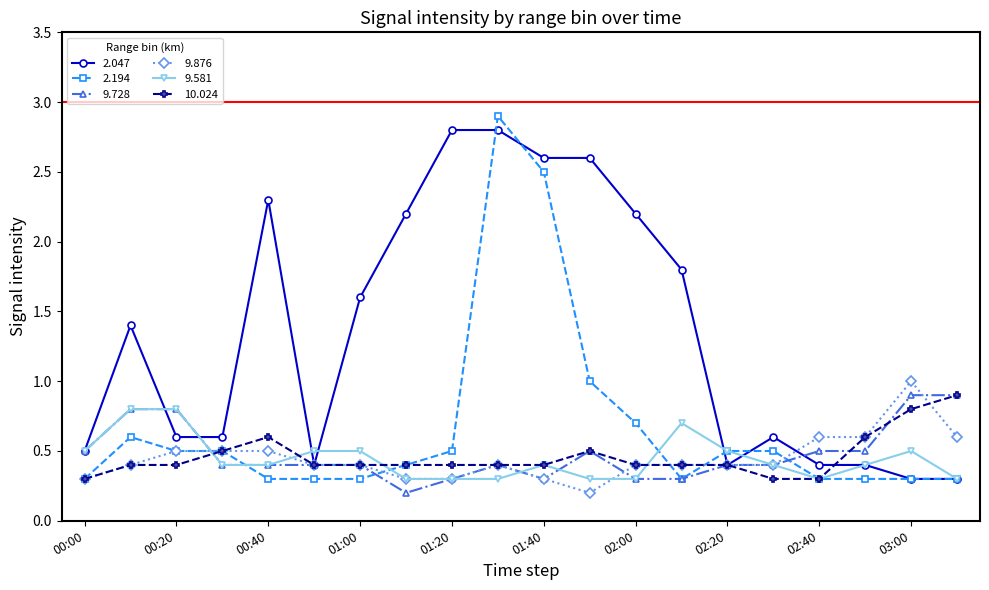

At how many categories does at least one series exceed 0?

20